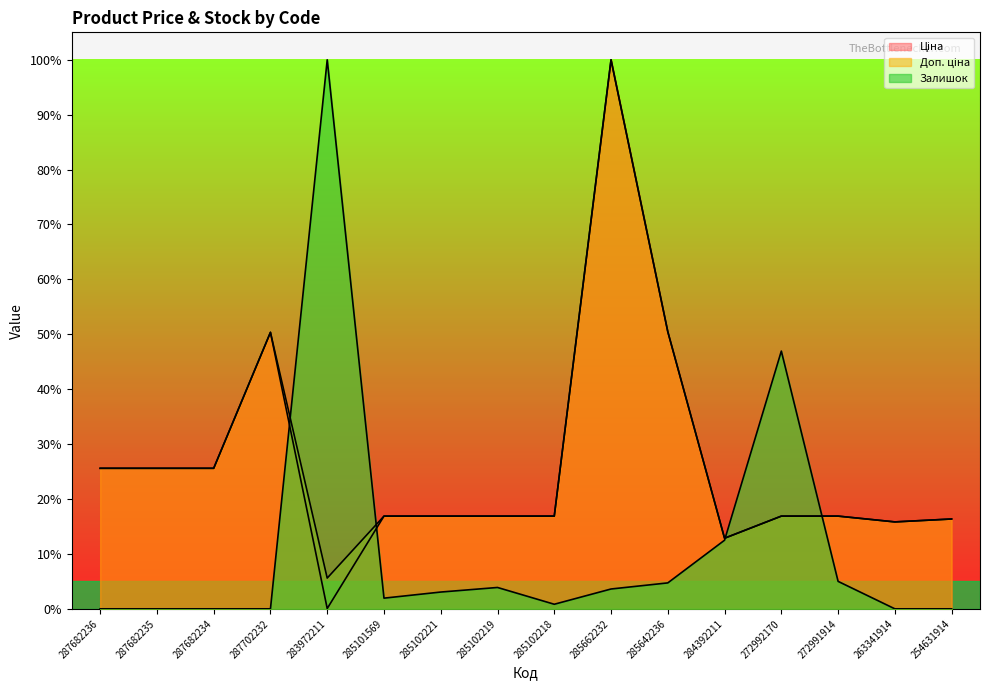

What is the value of the Доп. ціна point at the 1st from the left?

25.6